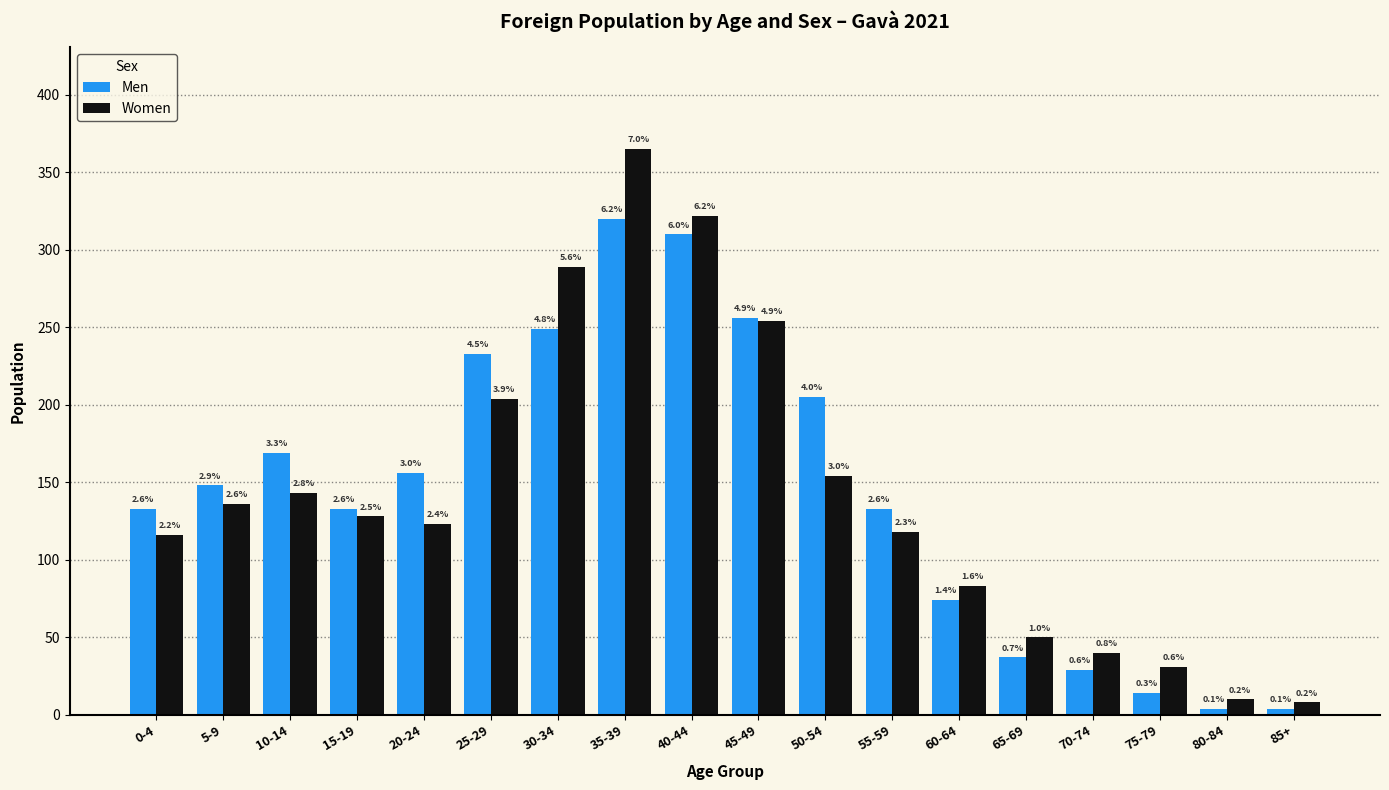

The value of Men at 20-24 is 100. True or false?

False